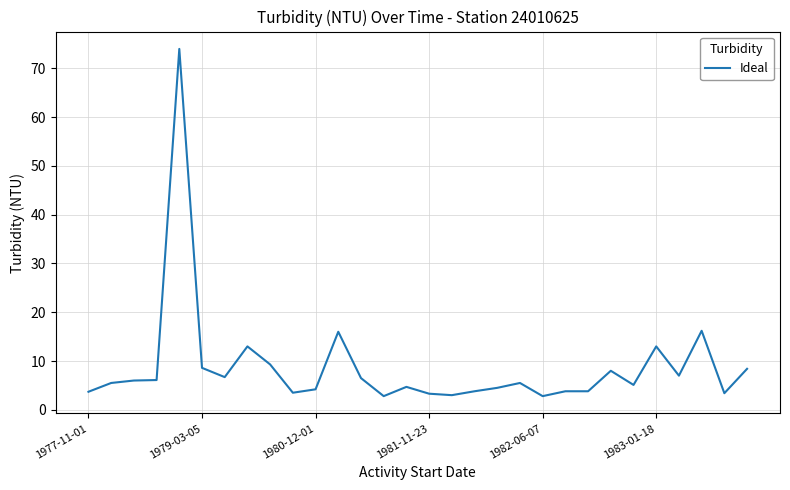

What is the difference between the maximum and minimum values?

71.2